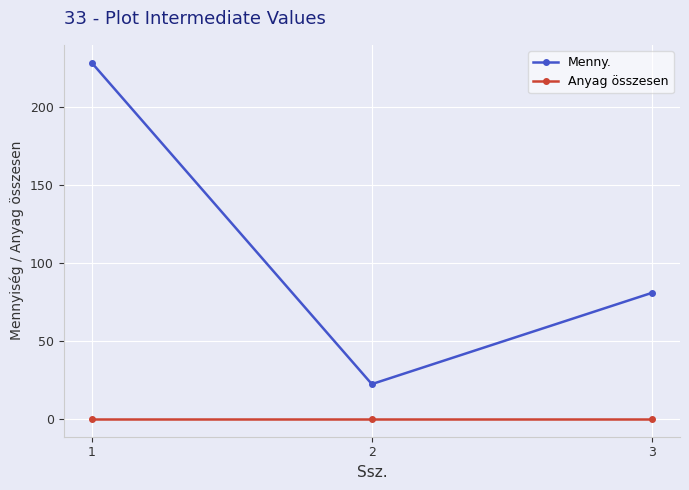

True or false: Anyag összesen has a value of 0.0 at 2.

True